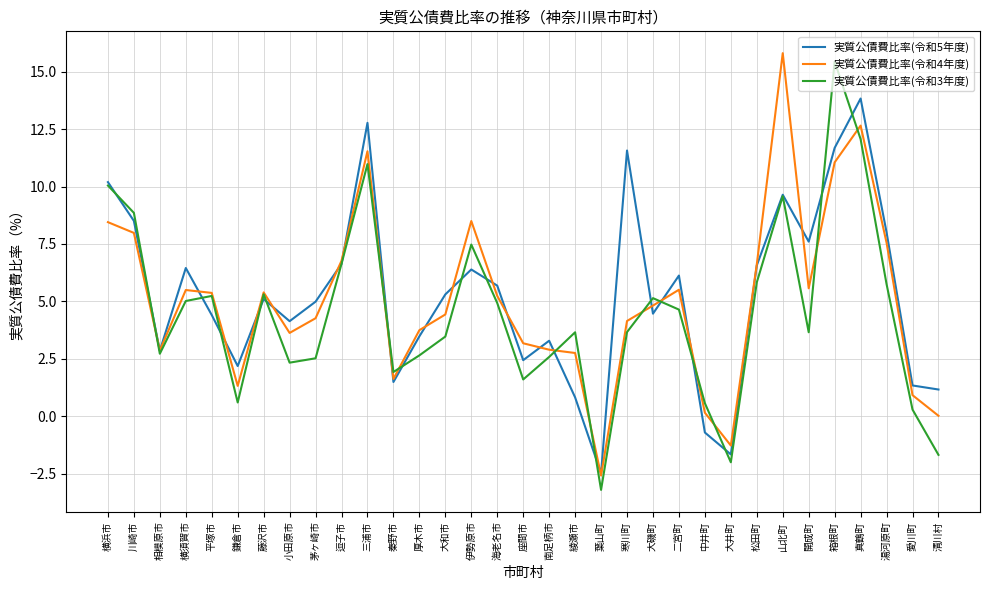

At 茅ヶ崎市, list the series in order from largest to smallest.

実質公債費比率(令和5年度), 実質公債費比率(令和4年度), 実質公債費比率(令和3年度)